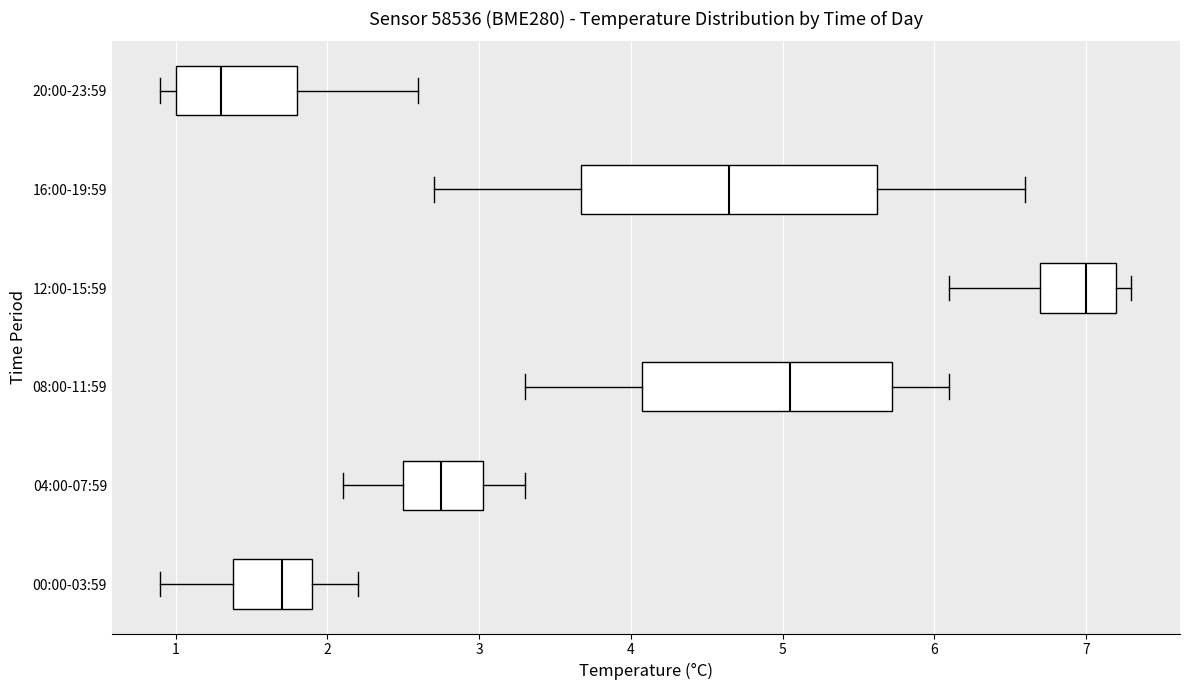

Reading bottom to top, transcribe this box plot: for each box, give where its median line is, the range the box spans, and where its two whiskers end, as read against the x-axis. The values are not printed on the chart, so give them approximately, as read against the axis.

00:00-03:59: median 1.7, box 1.4 to 1.9, whiskers 0.9 to 2.2
04:00-07:59: median 2.8, box 2.5 to 3.0, whiskers 2.1 to 3.3
08:00-11:59: median 5.1, box 4.1 to 5.7, whiskers 3.3 to 6.1
12:00-15:59: median 7.0, box 6.7 to 7.2, whiskers 6.1 to 7.3
16:00-19:59: median 4.7, box 3.7 to 5.6, whiskers 2.7 to 6.6
20:00-23:59: median 1.3, box 1.0 to 1.8, whiskers 0.9 to 2.6